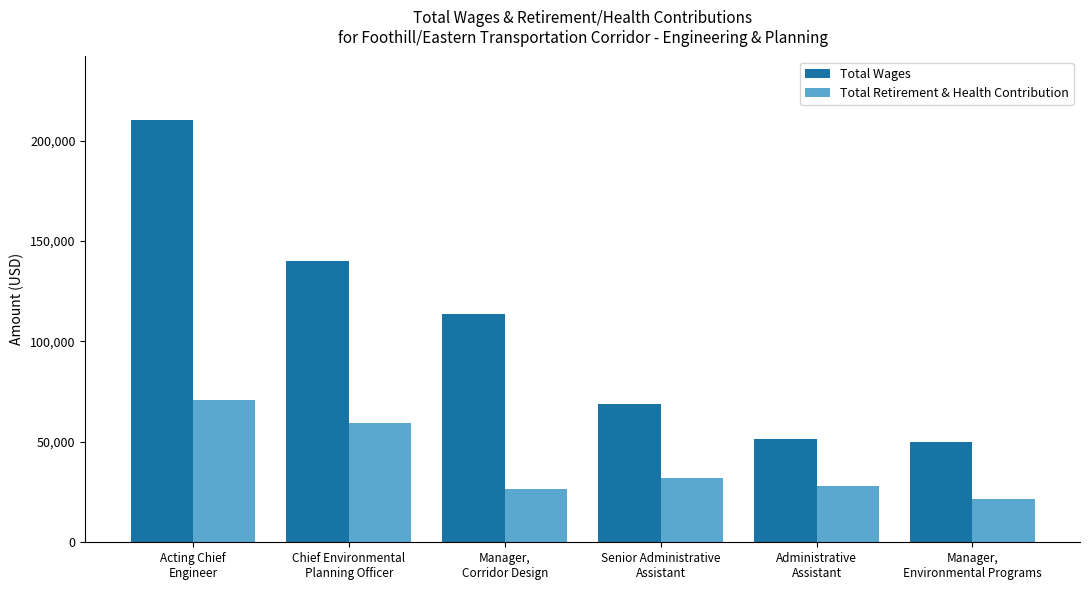

What is the total value across all series at Acting Chief
Engineer?

281409